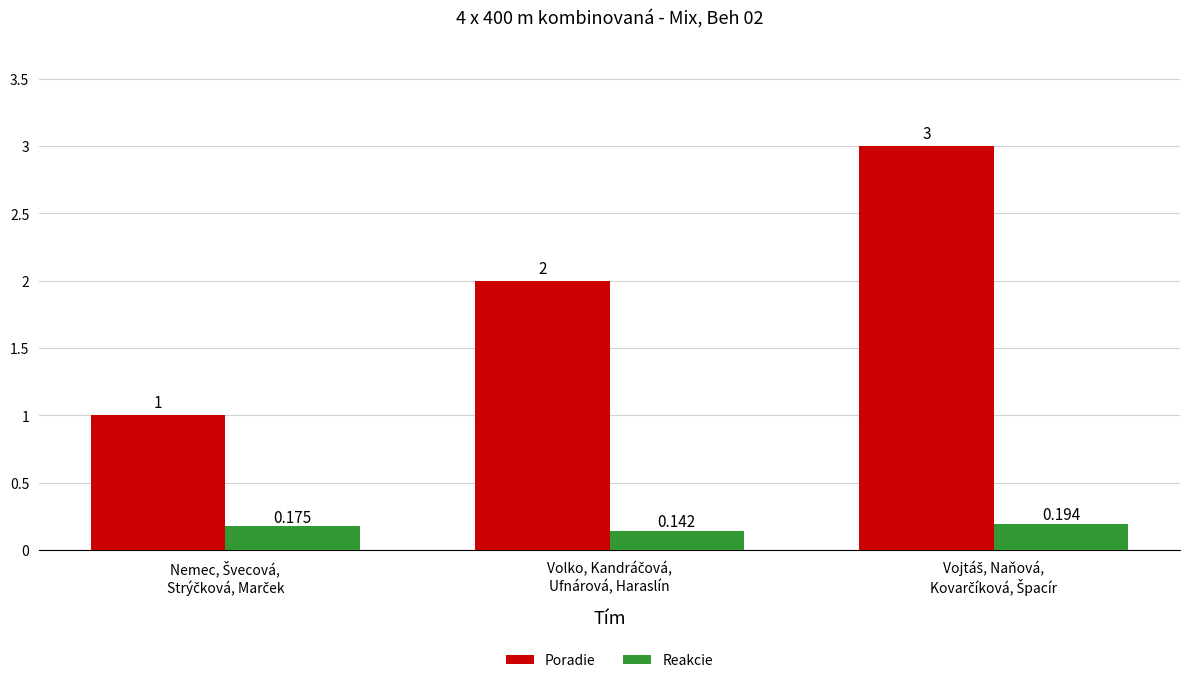

Which series has the largest total across all categories?

Poradie